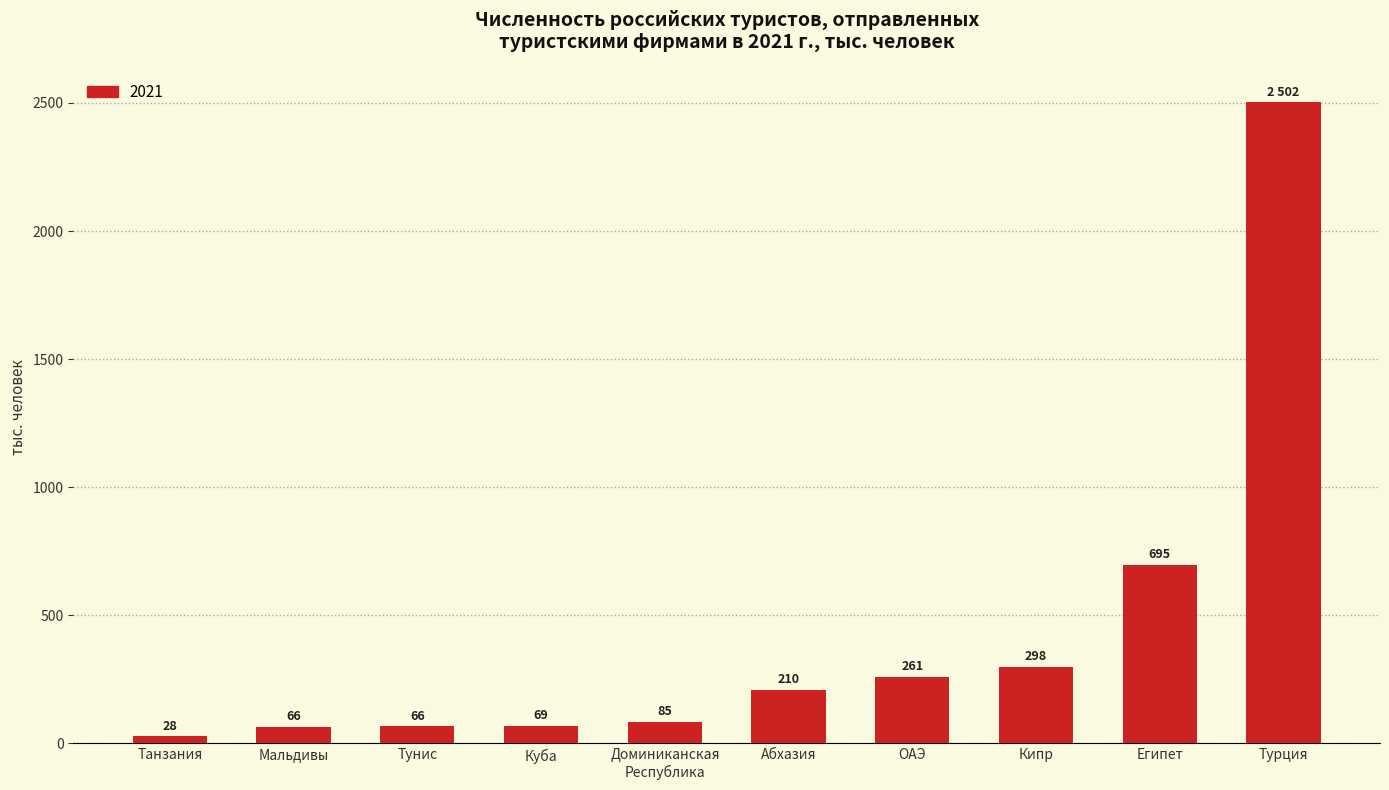

What is the ratio of the value at Египет to the value at Мальдивы?

10.6